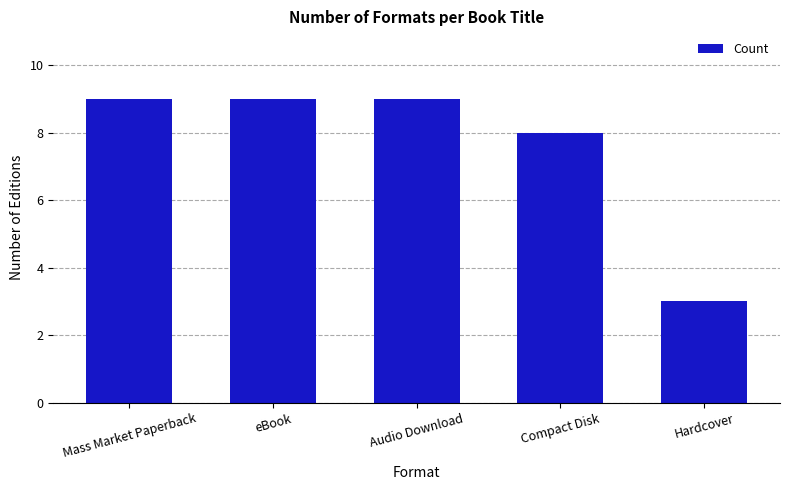

True or false: the data shows 3 at Mass Market Paperback.

False